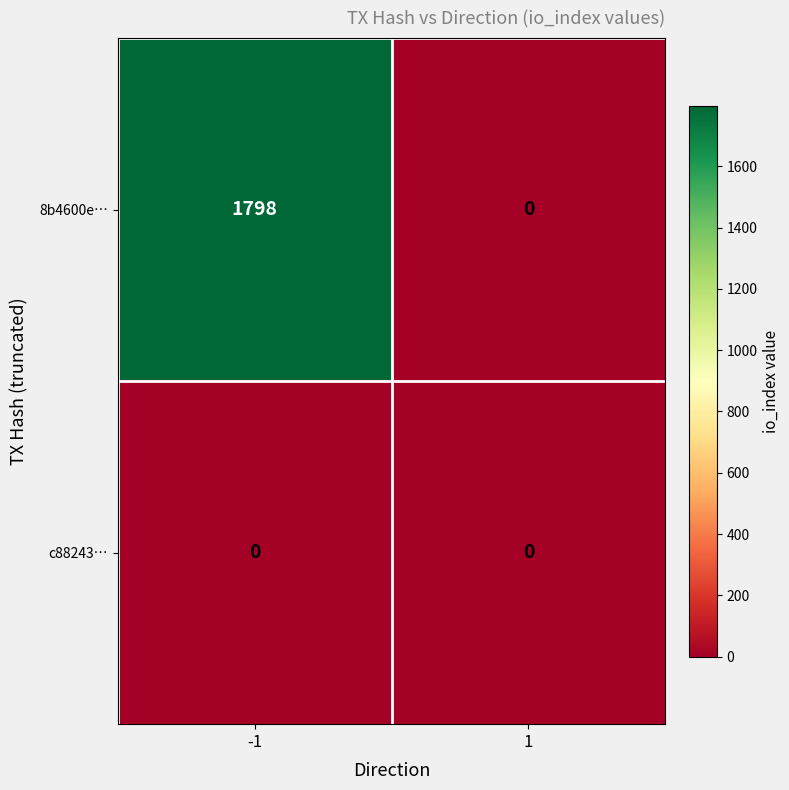

The value of c88243… at -1 is 0. True or false?

True